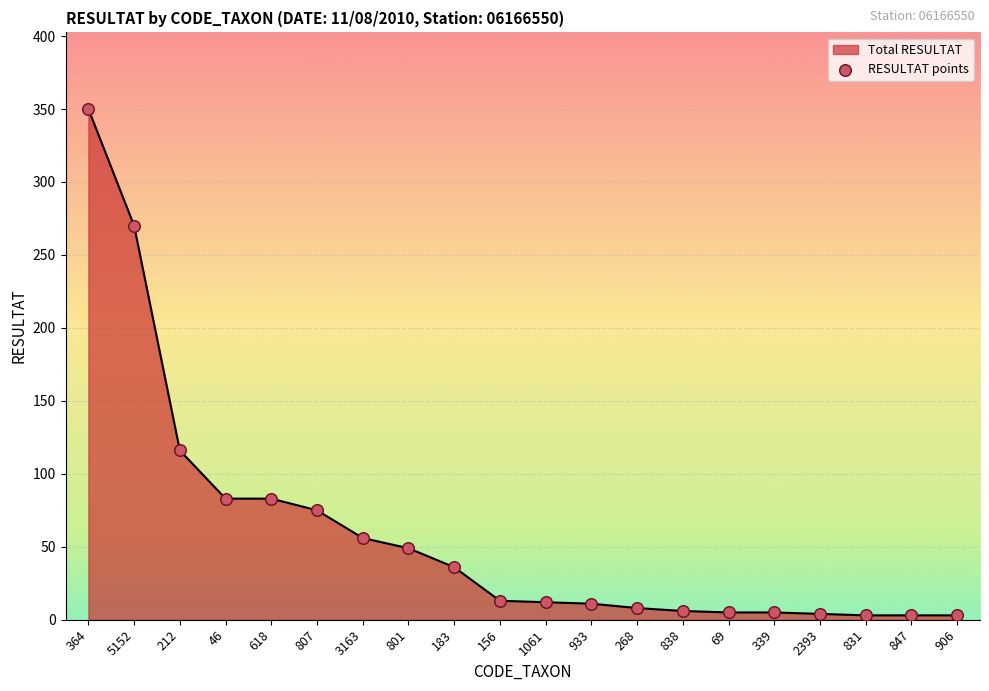

What is the change in value from 364 to 2393?

-346